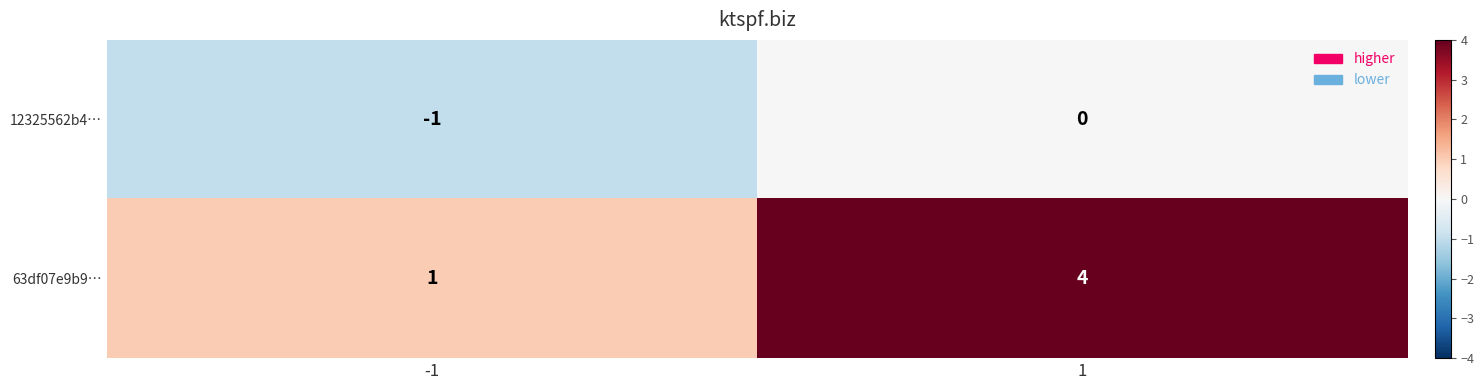

At which category does the chart reach its minimum across all series?

-1